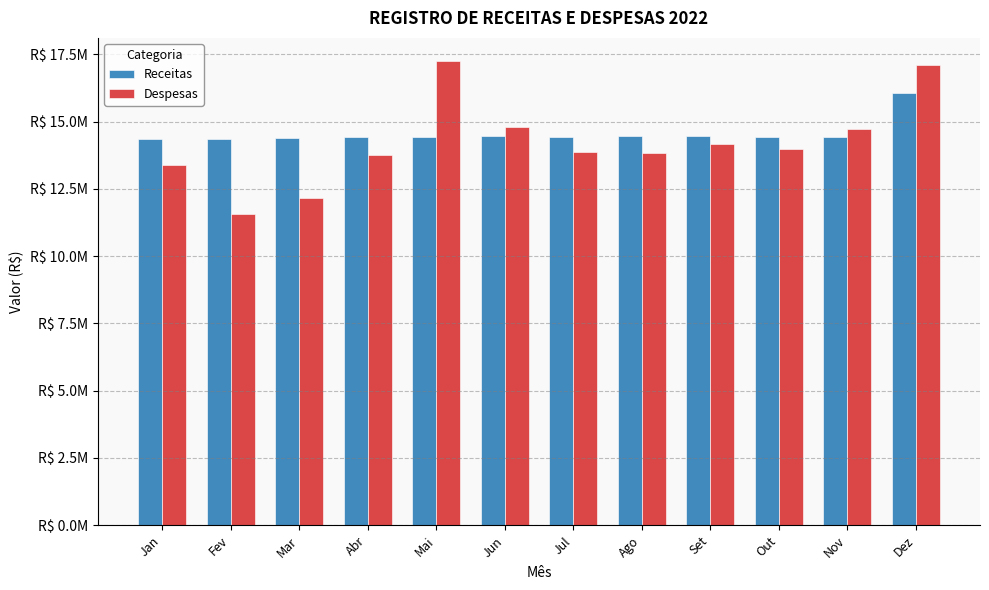

Reading left to right, transcribe all the data shown in this chart.

Receitas: 14337976.0	14356787.6	14392660.9	14414389.0	14431463.7	14470260.9	14444931.8	14464045.9	14458079.6	14435372.2	14439914.0	16051097.2
Despesas: 13381687.3	11555897.6	12146695.3	13743312.0	17249523.2	14815704.3	13867391.3	13835712.4	14167606.9	13964436.0	14723002.3	17106489.2